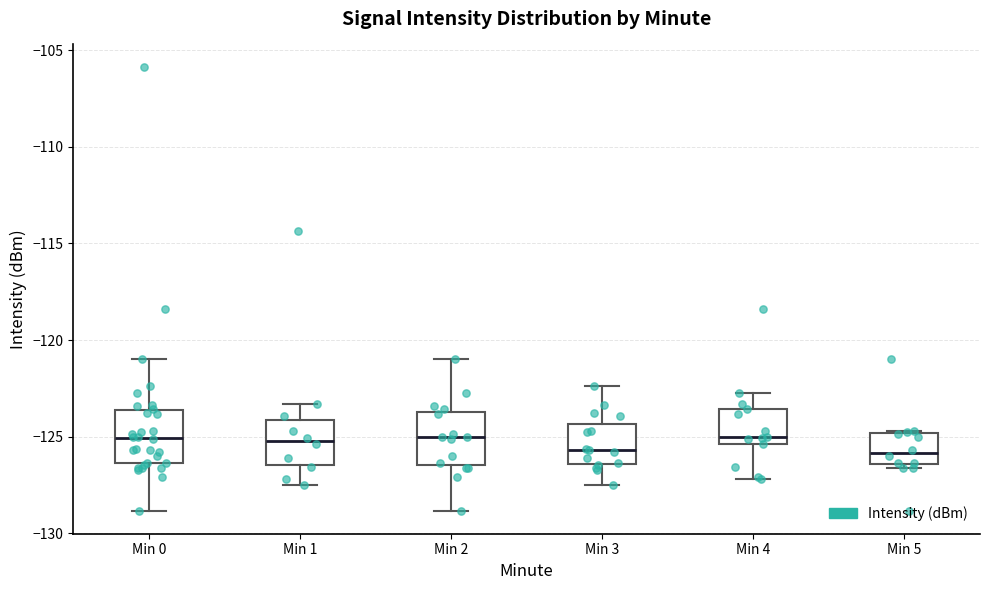

Reading left to right, read every box against the y-axis: the position of its median line, the range the box covers, and the ends of its whiskers. The values are not printed on the chart, so give them approximately, as read against the axis.

Min 0: median -125.0, box -126.5 to -123.5, whiskers -129.0 to -121.0
Min 1: median -125.0, box -126.5 to -124.0, whiskers -127.5 to -123.5
Min 2: median -125.0, box -126.5 to -123.5, whiskers -129.0 to -121.0
Min 3: median -125.5, box -126.5 to -124.5, whiskers -127.5 to -122.5
Min 4: median -125.0, box -125.5 to -123.5, whiskers -127.0 to -122.5
Min 5: median -126.0, box -126.5 to -125.0, whiskers -126.5 (just below the box's lower edge) to -124.5